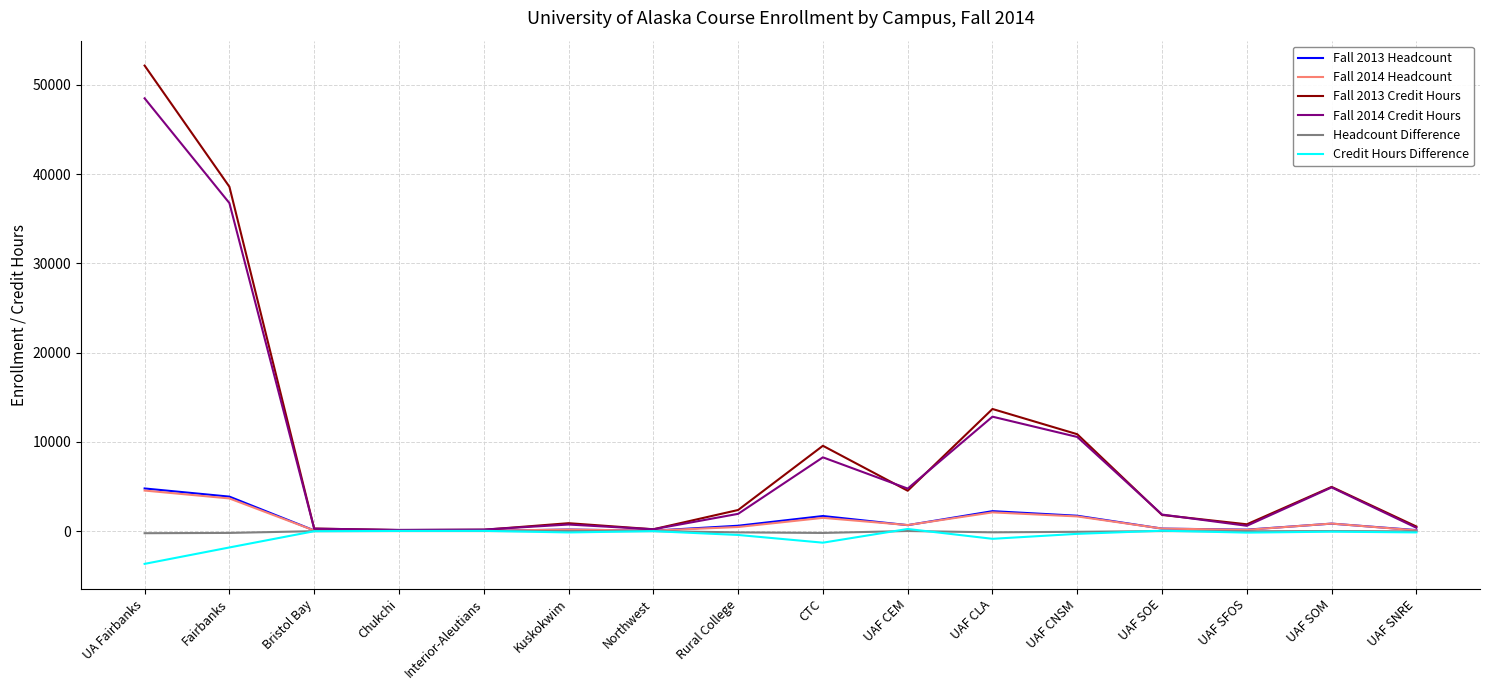

At which label is Fall 2014 Headcount closest to 2293?

UAF CLA